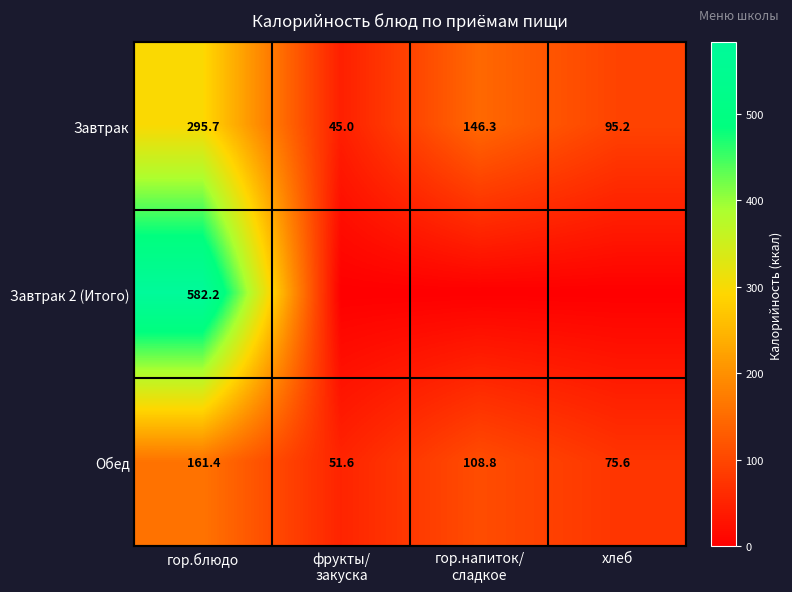

What is the difference between the second highest and minimum values in the Обед series?

57.2